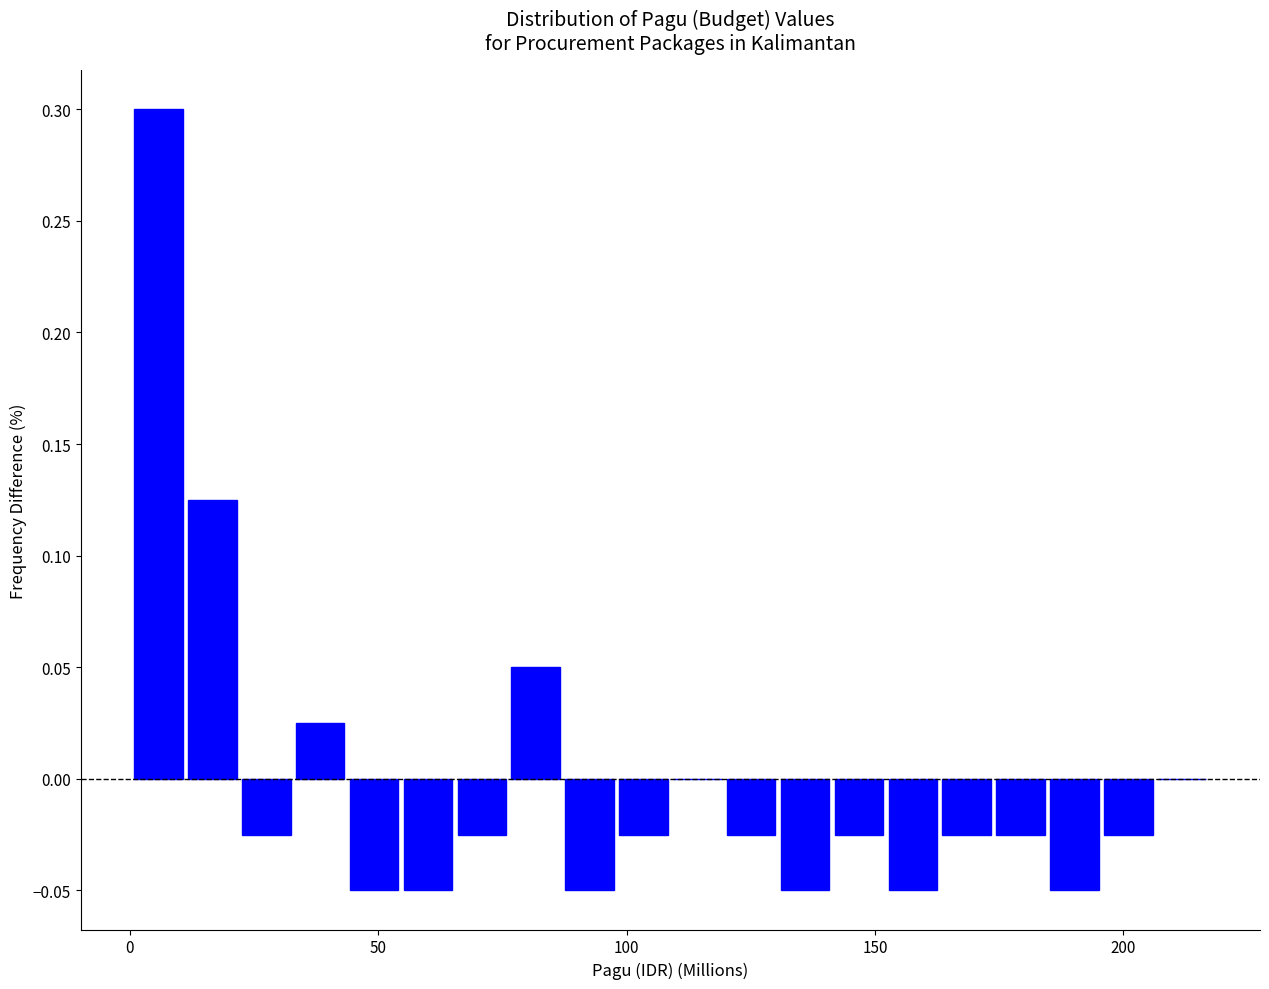

Read against the x-axis, roughly where is the centre of the tallest bar?

5